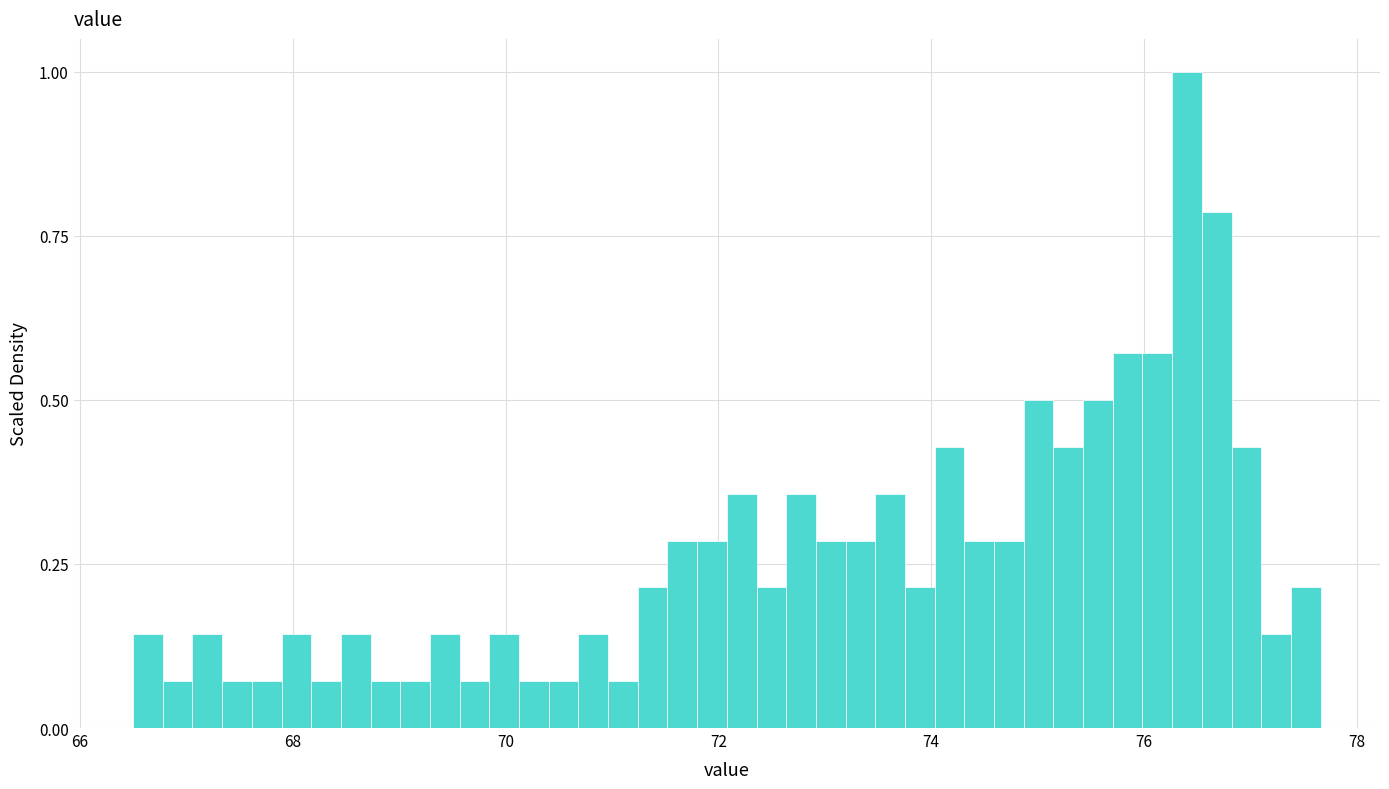

Read against the x-axis, roughly where is the centre of the tallest bar?

76.4